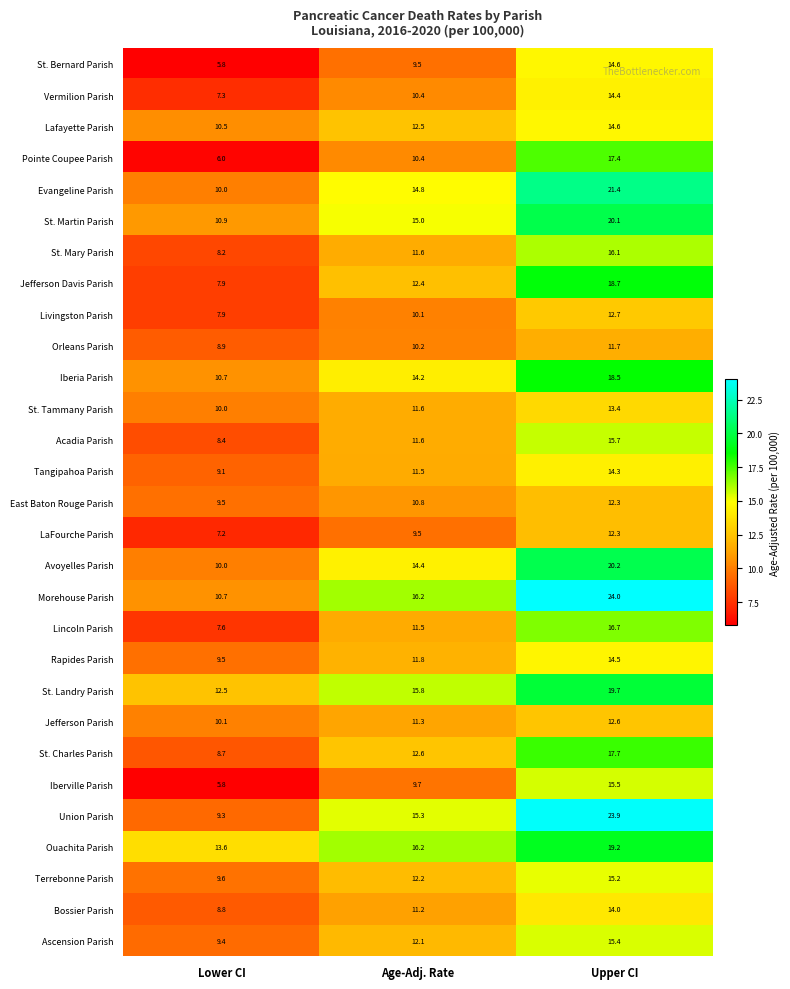

Is it true that Rapides Parish equals 14.5 at Upper CI?

True